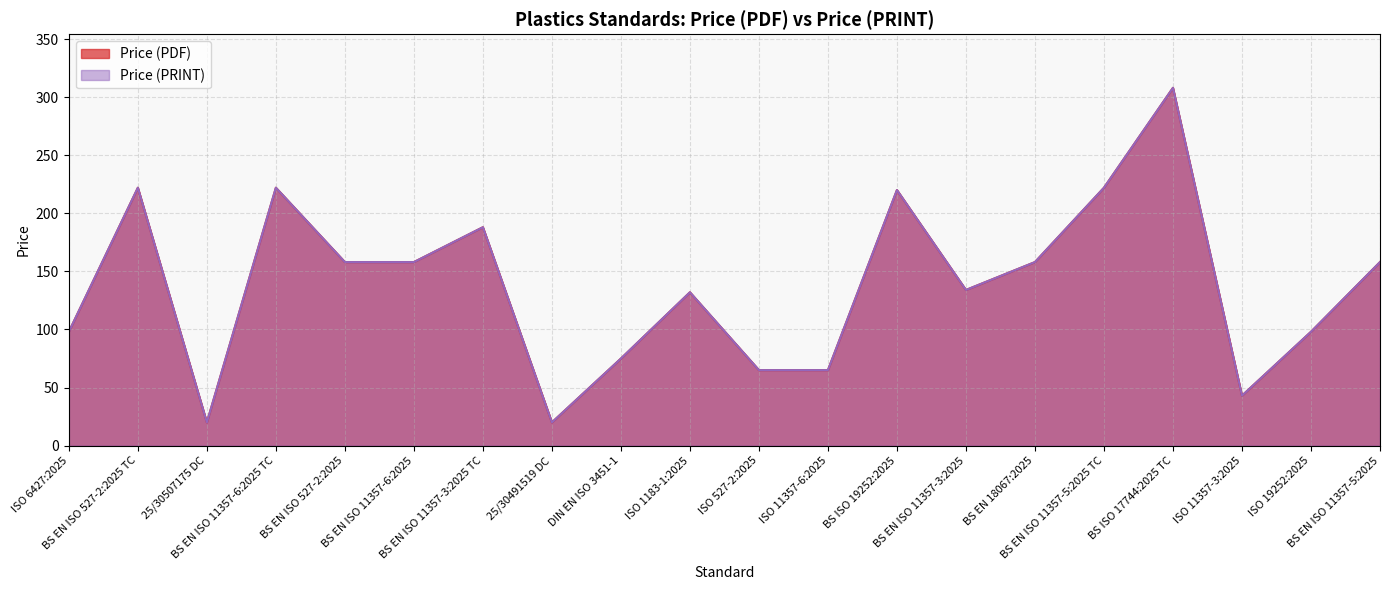

Reading left to right, transcribe all the data shown in this chart.

Price (PDF): ISO 6427:2025=98.0	BS EN ISO 527-2:2025 TC=222.0	25/30507175 DC=20.0	BS EN ISO 11357-6:2025 TC=222.0	BS EN ISO 527-2:2025=158.0	BS EN ISO 11357-6:2025=158.0	BS EN ISO 11357-3:2025 TC=188.0	25/30491519 DC=20.0	DIN EN ISO 3451-1=75.0	ISO 1183-1:2025=132.0	ISO 527-2:2025=65.0	ISO 11357-6:2025=65.0	BS ISO 19252:2025=220.0	BS EN ISO 11357-3:2025=134.0	BS EN 18067:2025=158.0	BS EN ISO 11357-5:2025 TC=222.0	BS ISO 17744:2025 TC=308.0	ISO 11357-3:2025=43.0	ISO 19252:2025=98.0	BS EN ISO 11357-5:2025=158.0
Price (PRINT): ISO 6427:2025=98.0	BS EN ISO 527-2:2025 TC=222.0	25/30507175 DC=20.0	BS EN ISO 11357-6:2025 TC=222.0	BS EN ISO 527-2:2025=158.0	BS EN ISO 11357-6:2025=158.0	BS EN ISO 11357-3:2025 TC=188.0	25/30491519 DC=20.0	DIN EN ISO 3451-1=75.0	ISO 1183-1:2025=132.0	ISO 527-2:2025=65.0	ISO 11357-6:2025=65.0	BS ISO 19252:2025=220.0	BS EN ISO 11357-3:2025=134.0	BS EN 18067:2025=158.0	BS EN ISO 11357-5:2025 TC=222.0	BS ISO 17744:2025 TC=308.0	ISO 11357-3:2025=43.0	ISO 19252:2025=98.0	BS EN ISO 11357-5:2025=158.0